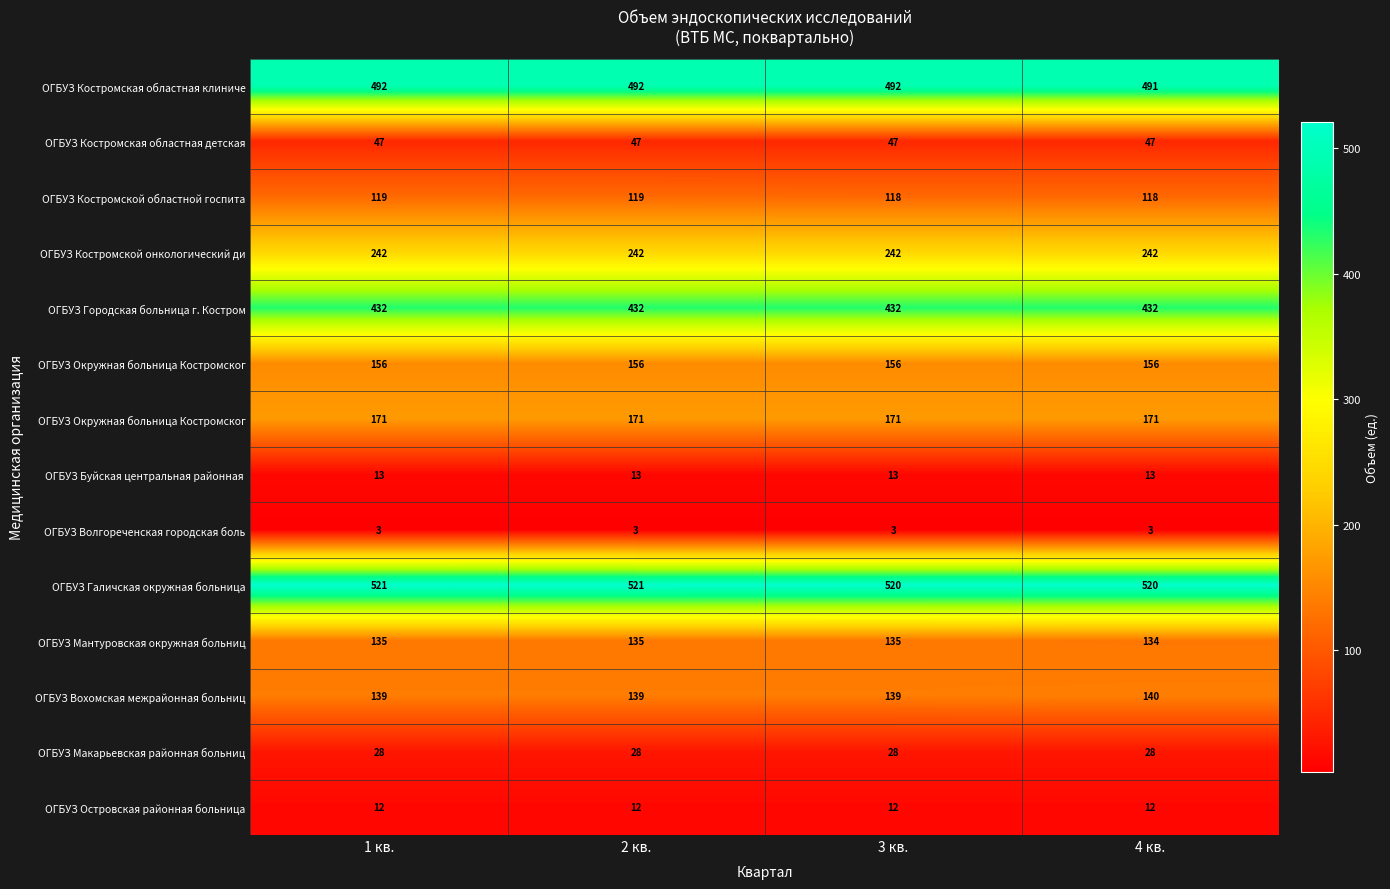

What is the difference between the highest and lowest values at 2 кв.?

518